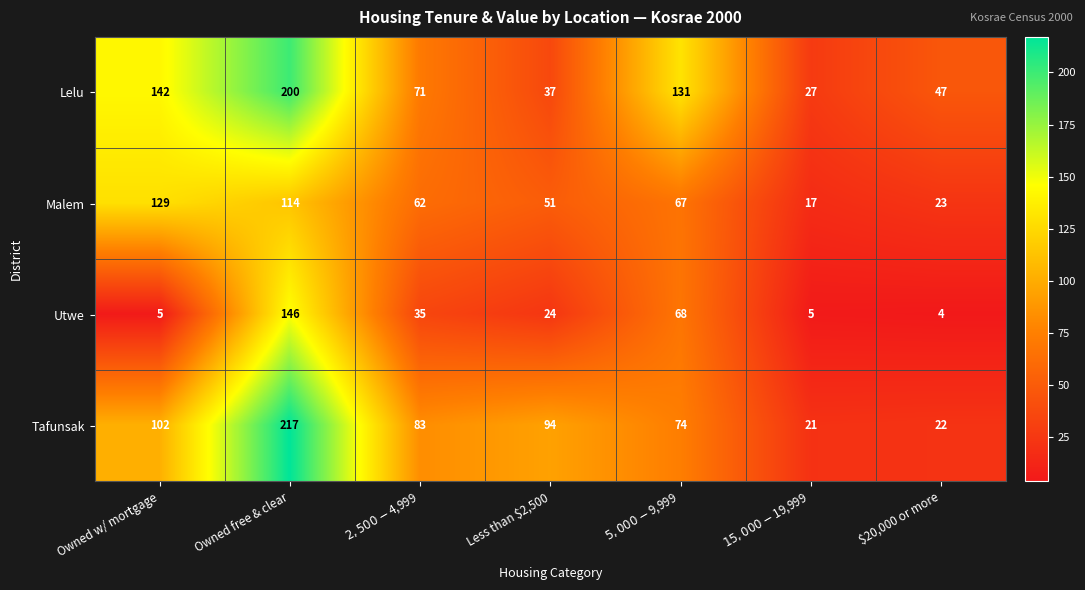

What value does the Malem series have at $20,000 or more?

23